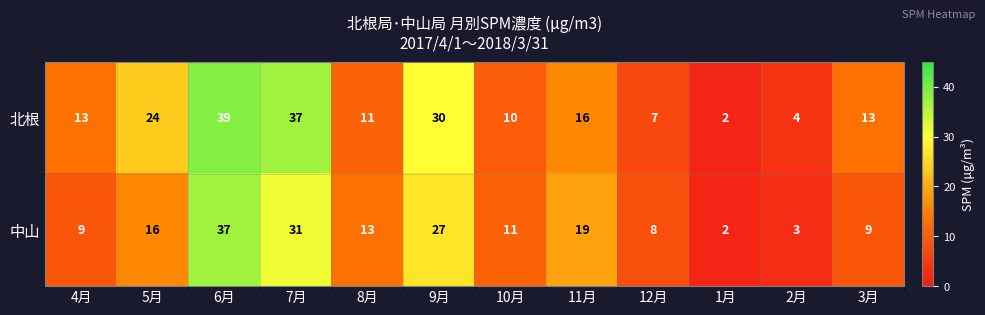

What is the total value across all series at 2月?

7